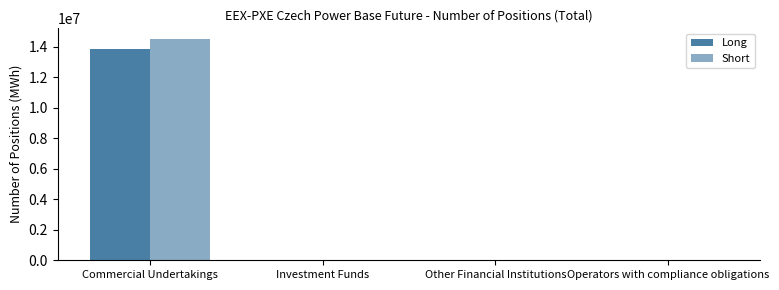

At which category is the sum across all series the highest?

Commercial Undertakings